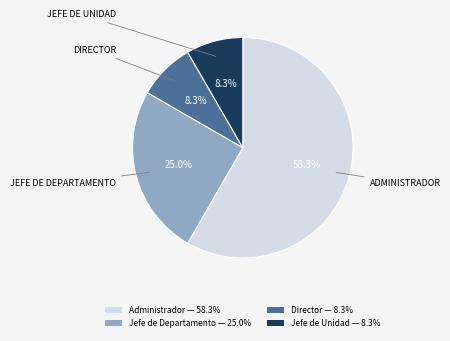

Which category has the biggest portion of the pie?

Administrador